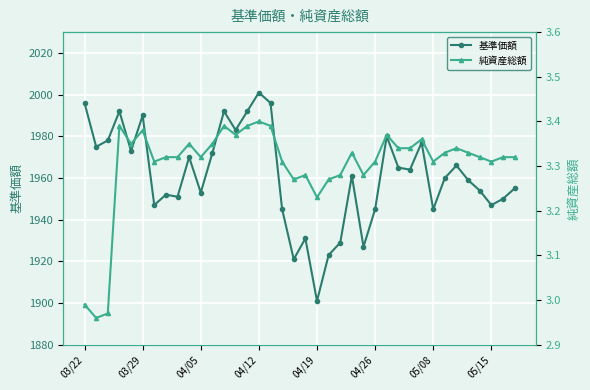

True or false: 純資産総額 has a value of 2.0 at 8.

False